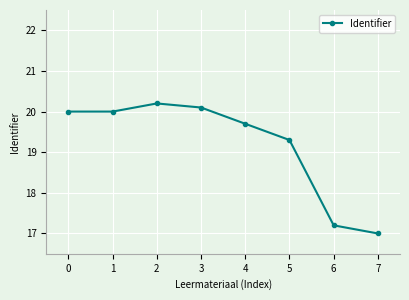

What is the change in value from 6 to 7?

-0.2